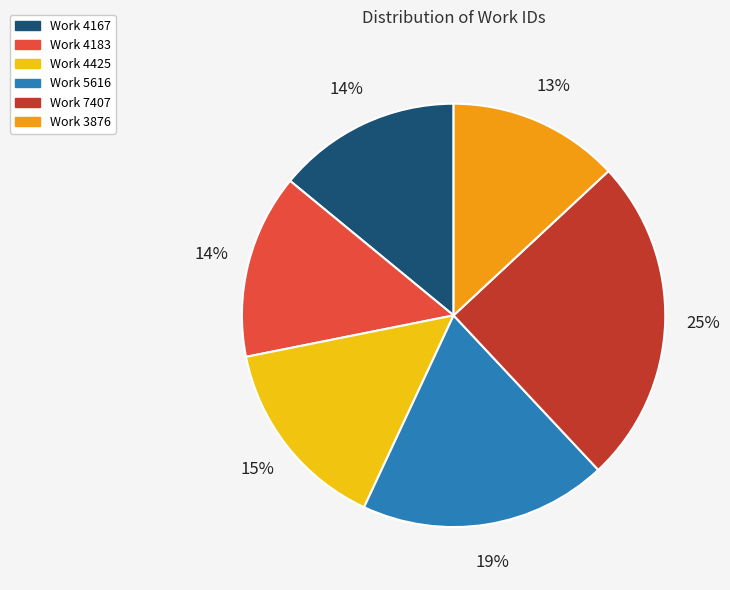

Between Work 4425 and Work 5616, which is larger?

Work 5616